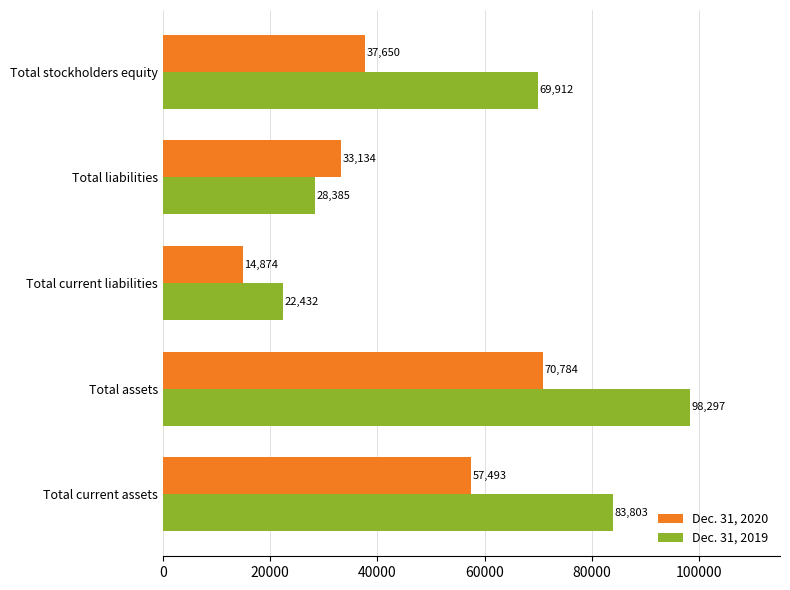

True or false: Dec. 31, 2020 has a value of 70784 at Total assets.

True